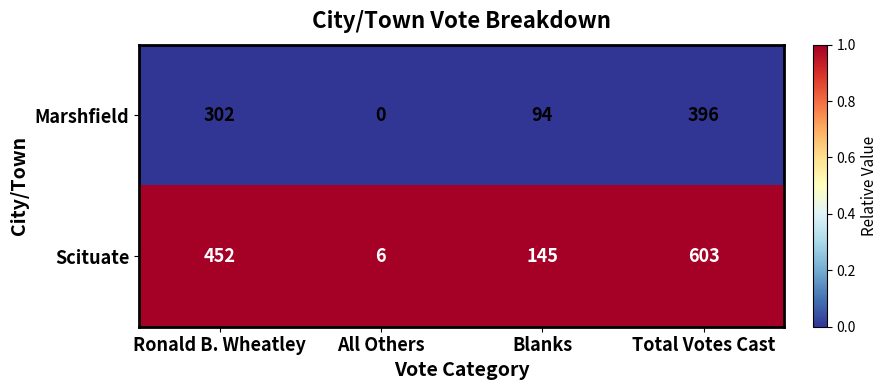

List the series in order of their overall mean, highest first.

Scituate, Marshfield